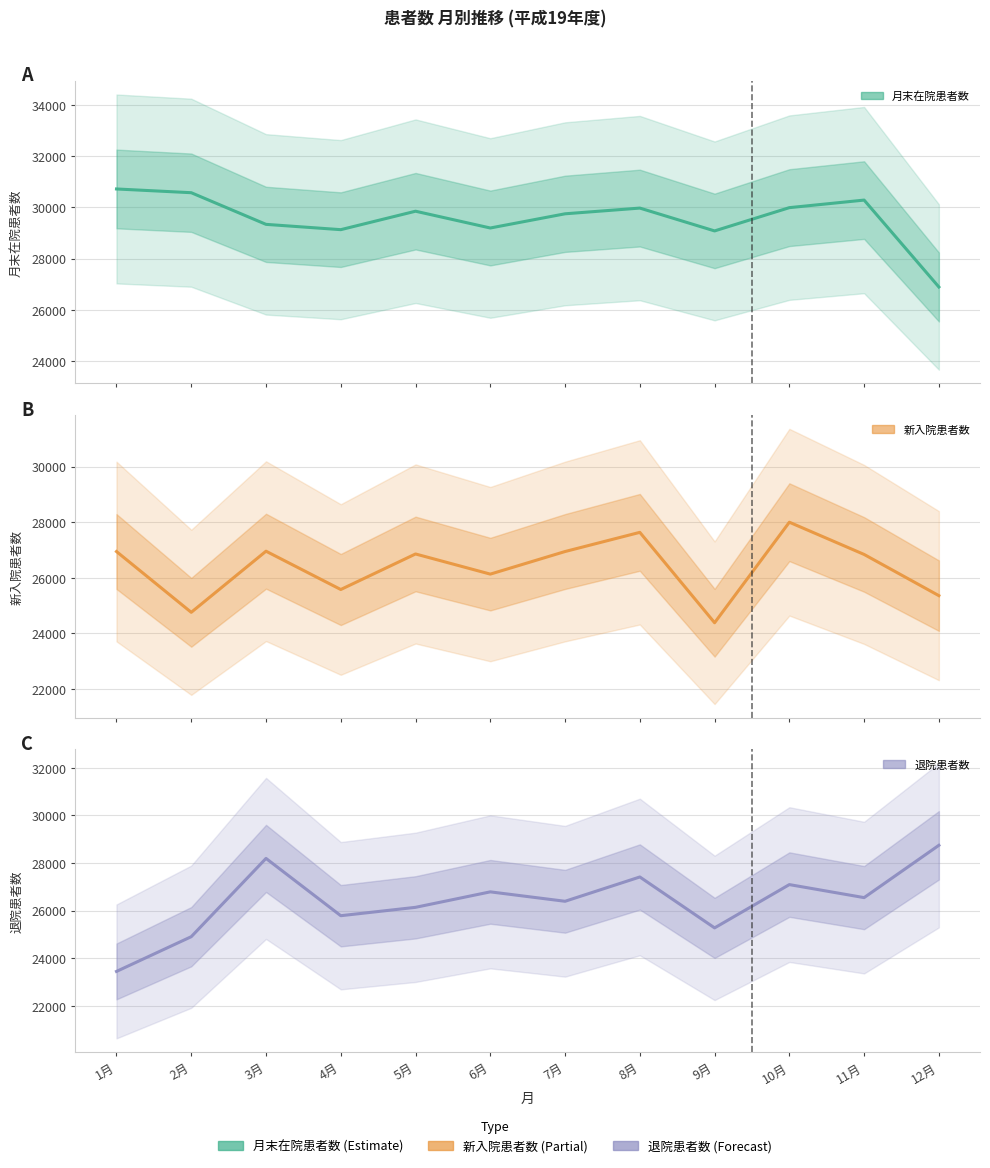

What value does the 退院患者数 series have at 12月?

28744